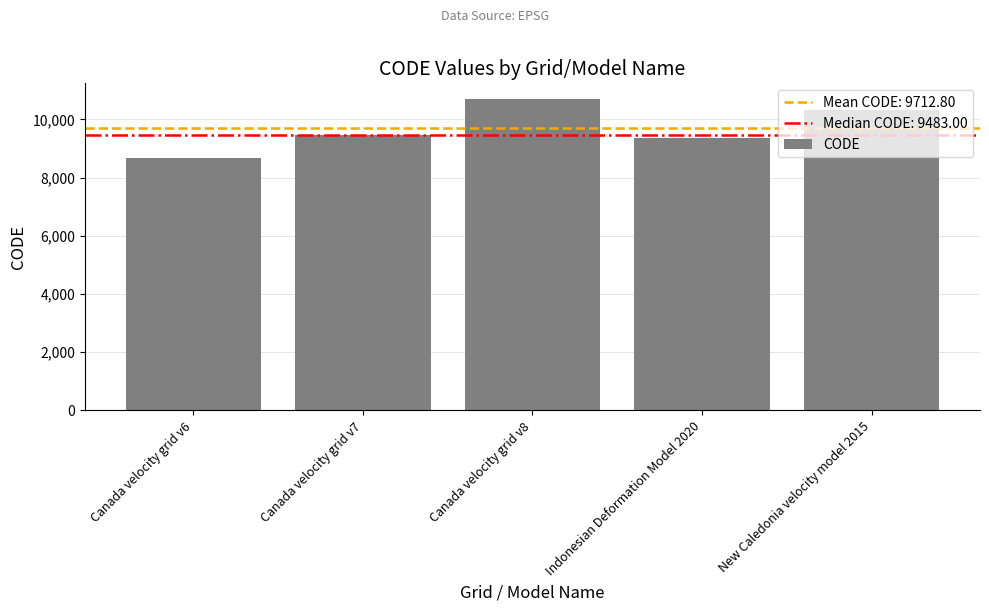

List the labels in order of value, largest first.

Canada velocity grid v8, New Caledonia velocity model 2015, Canada velocity grid v7, Indonesian Deformation Model 2020, Canada velocity grid v6